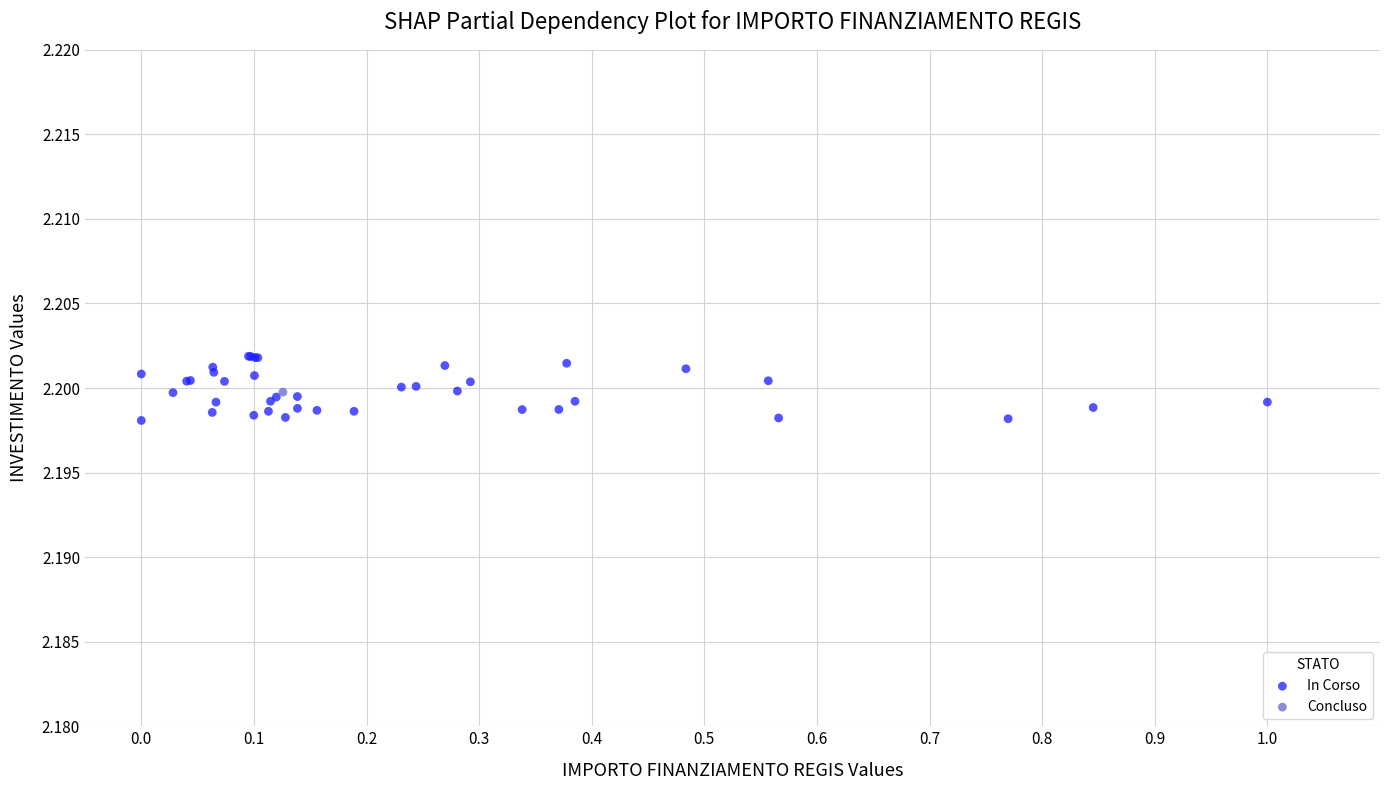

What are all the series names shown in the legend?

In Corso, Concluso